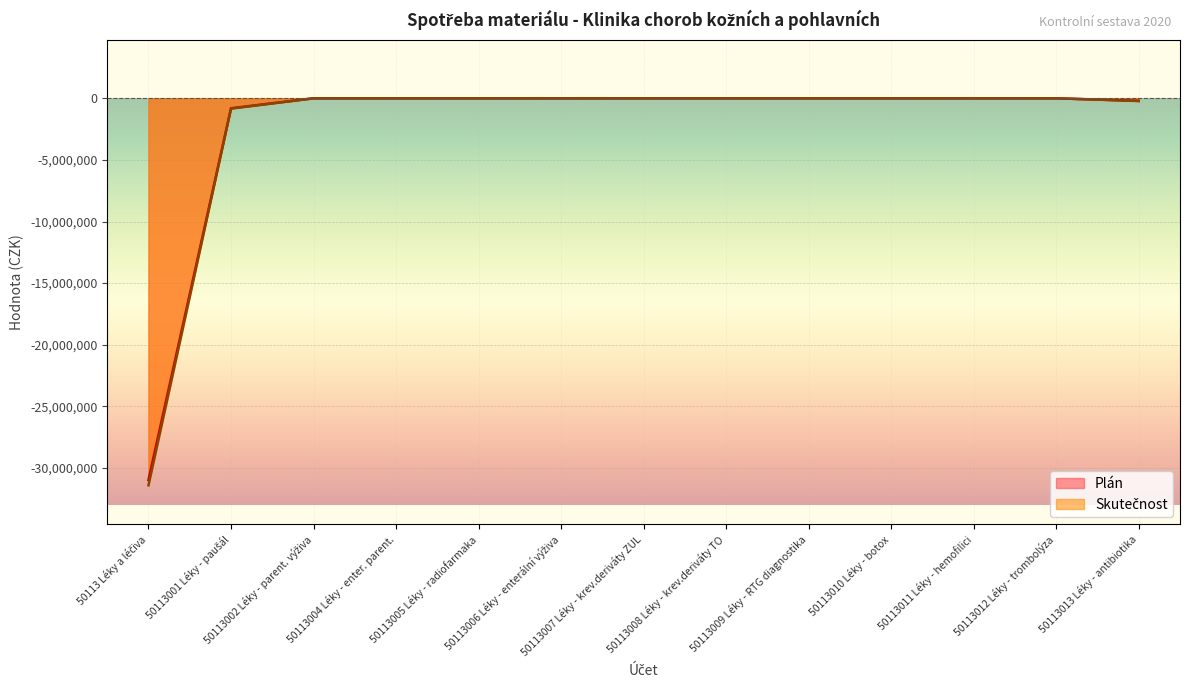

What are all the series names shown in the legend?

Plán, Skutečnost